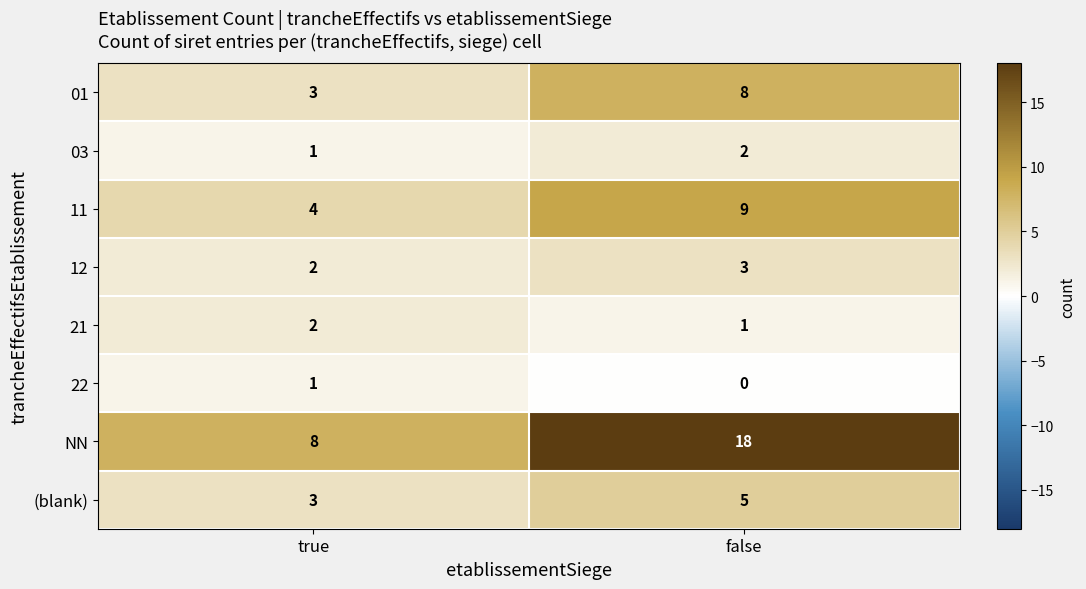

Which category has the highest value across all series?

false